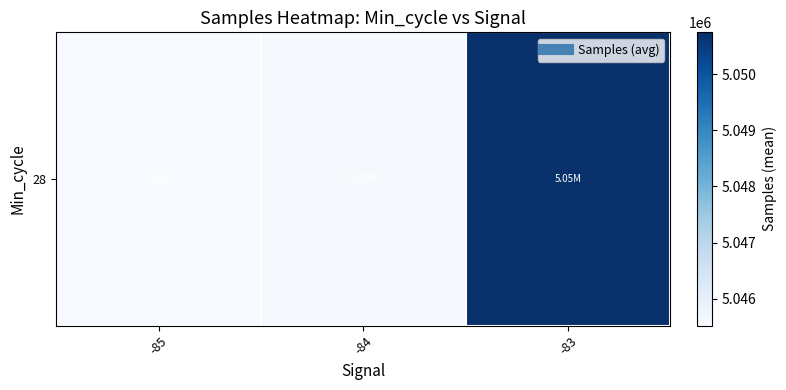

At which label does the data first exceed 5045569?

-84